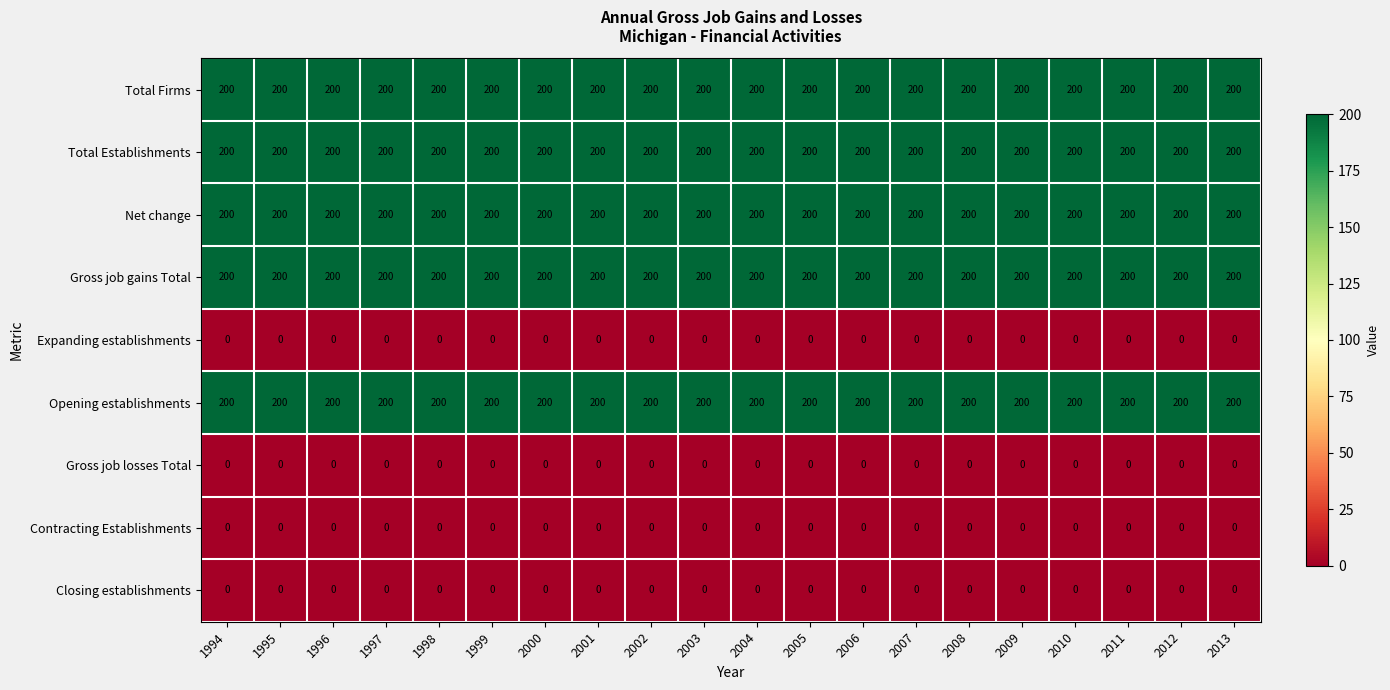

What is the maximum value for Total Firms?

200